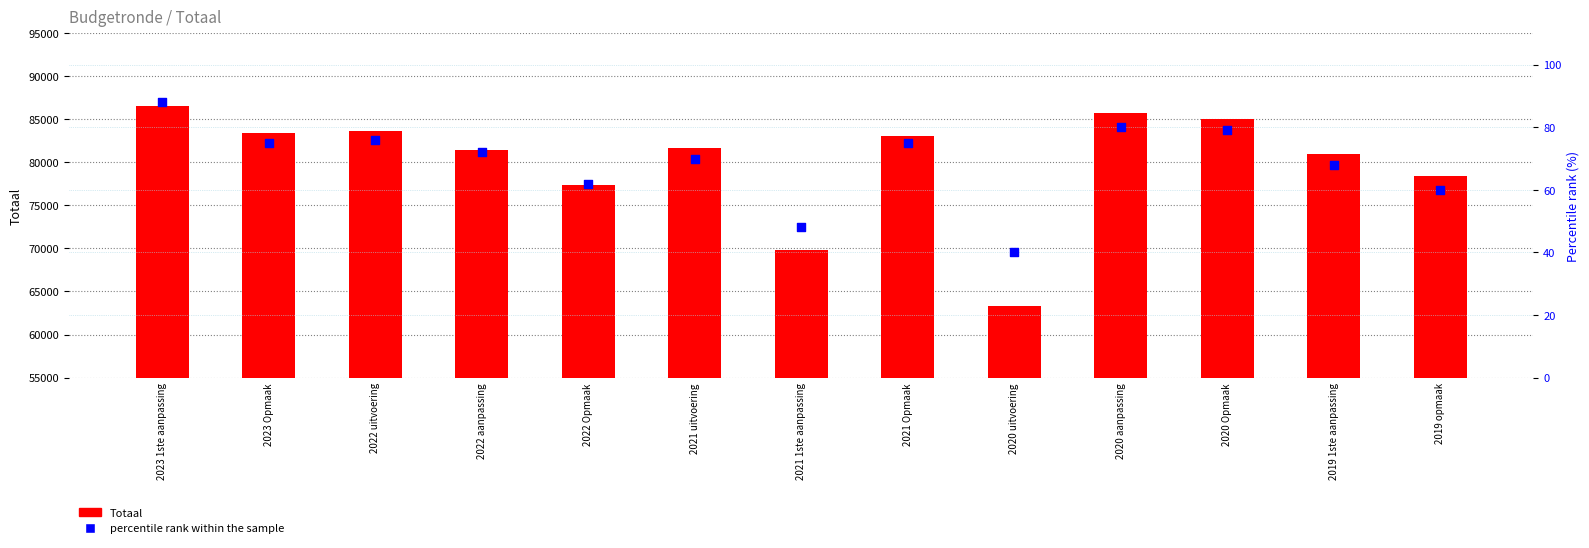

At which category is the sum across all series the highest?

2023 1ste aanpassing